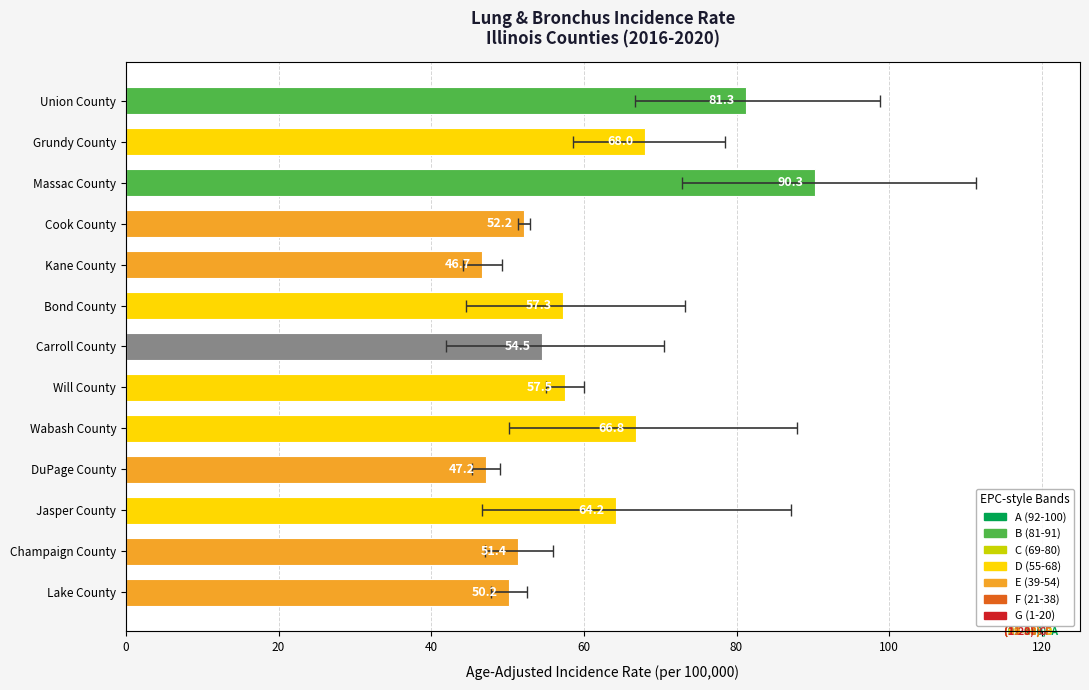

What is the maximum value shown in the chart?

90.3